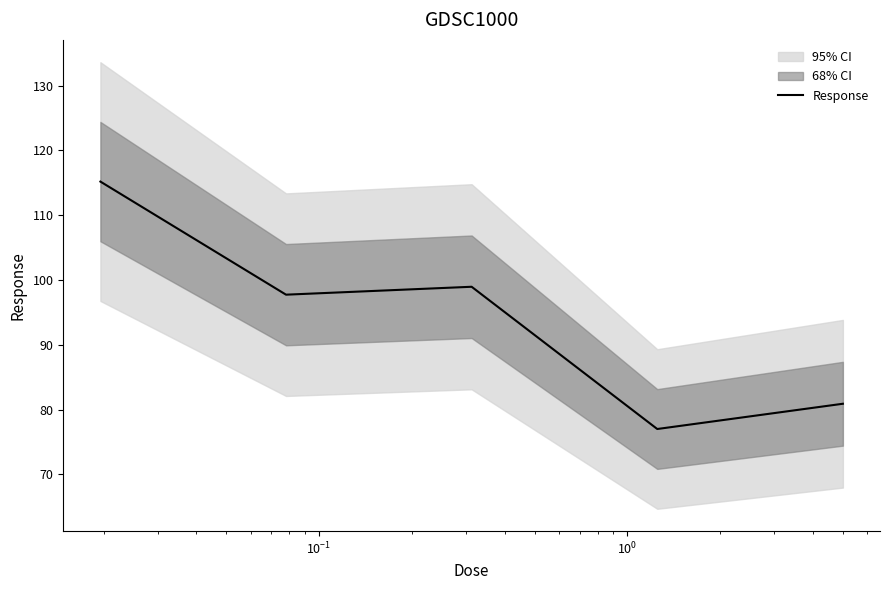

What is the maximum value for Response?

115.2